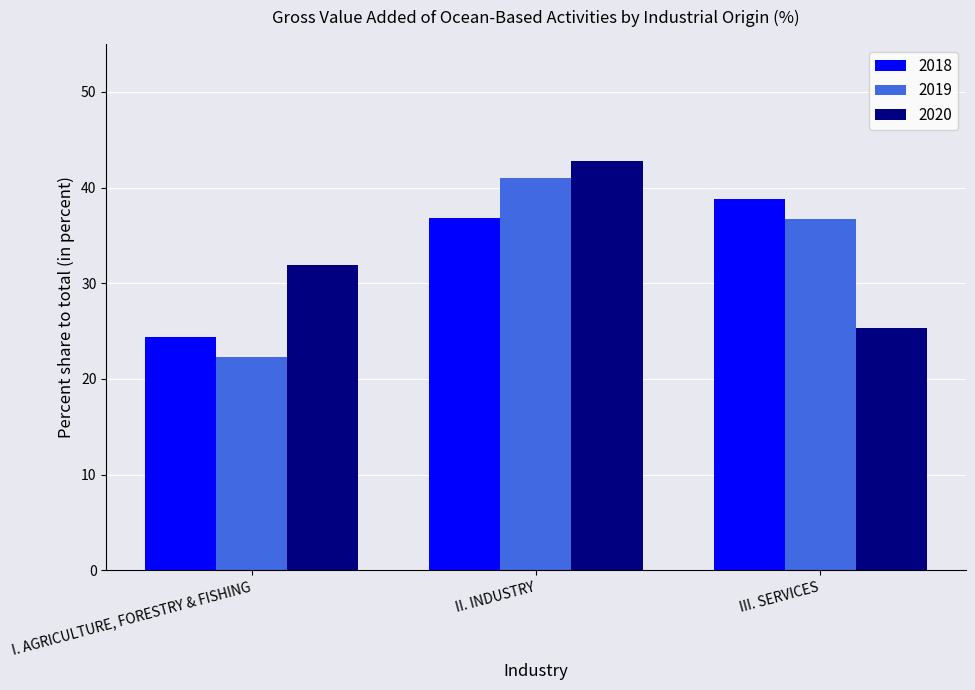

Rank the series at II. INDUSTRY from highest to lowest value.

2020, 2019, 2018